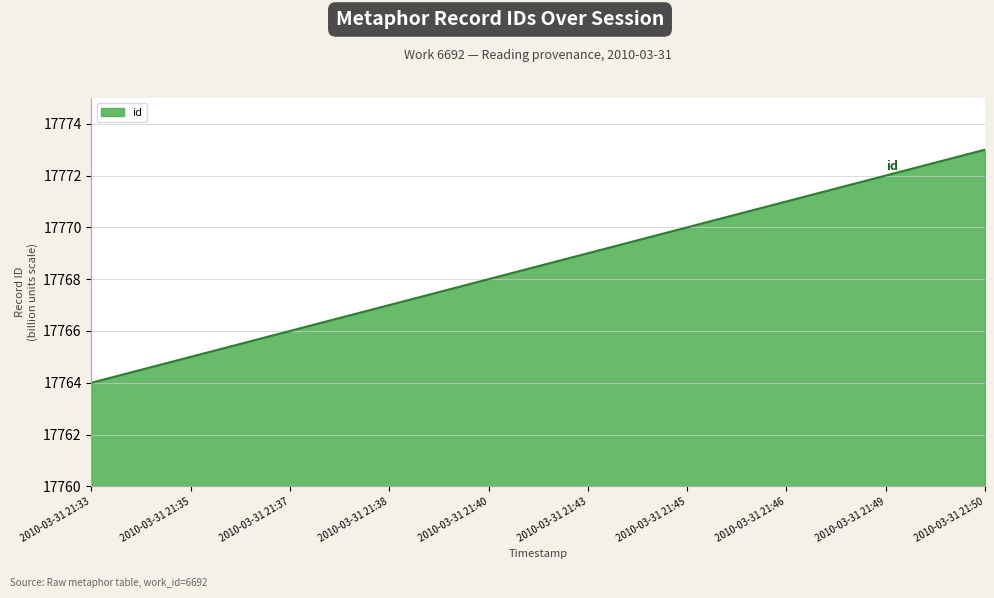

List the labels in order of value, smallest first.

2010-03-31 21:33, 2010-03-31 21:35, 2010-03-31 21:37, 2010-03-31 21:38, 2010-03-31 21:40, 2010-03-31 21:43, 2010-03-31 21:45, 2010-03-31 21:46, 2010-03-31 21:49, 2010-03-31 21:50